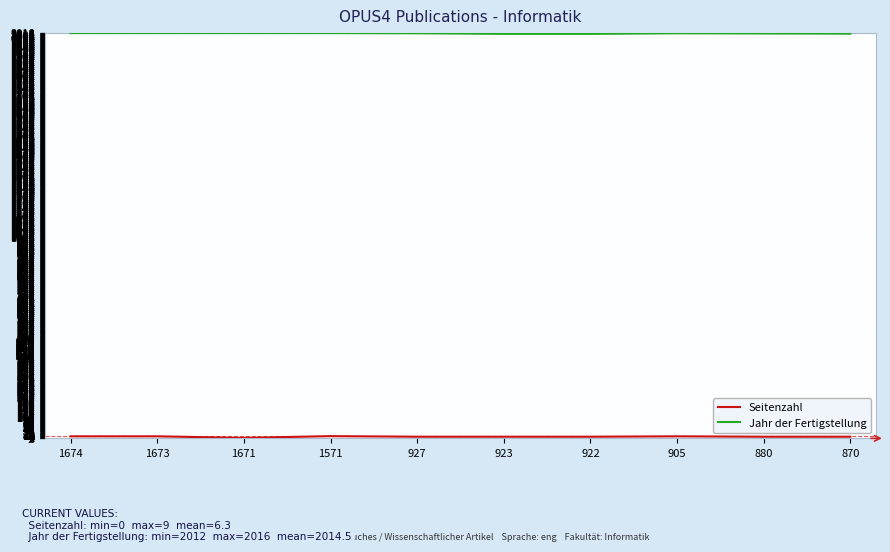

What is the total value across all series at 922?

2018